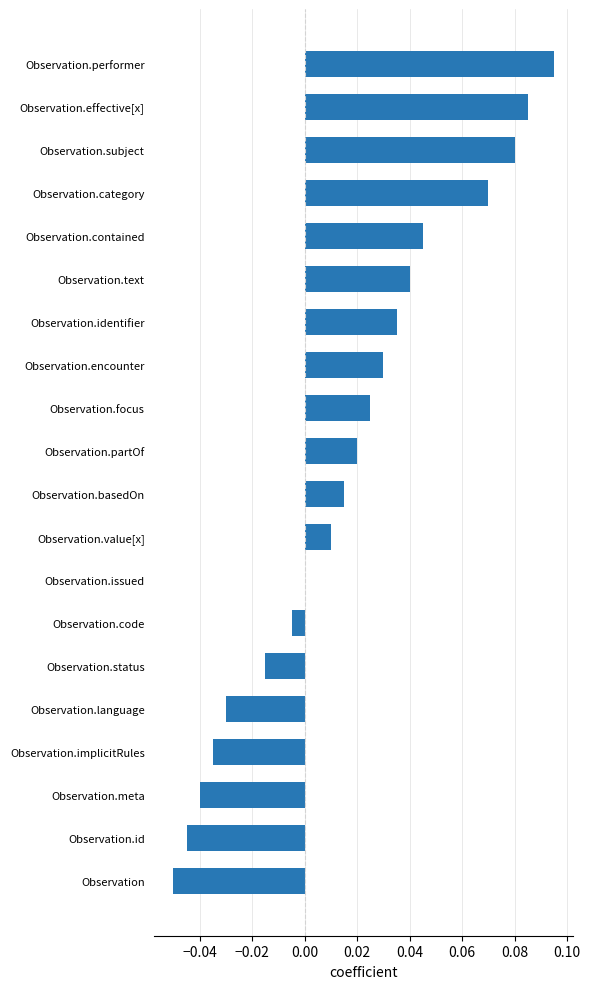

At which category does the chart reach its peak across all series?

Observation.performer